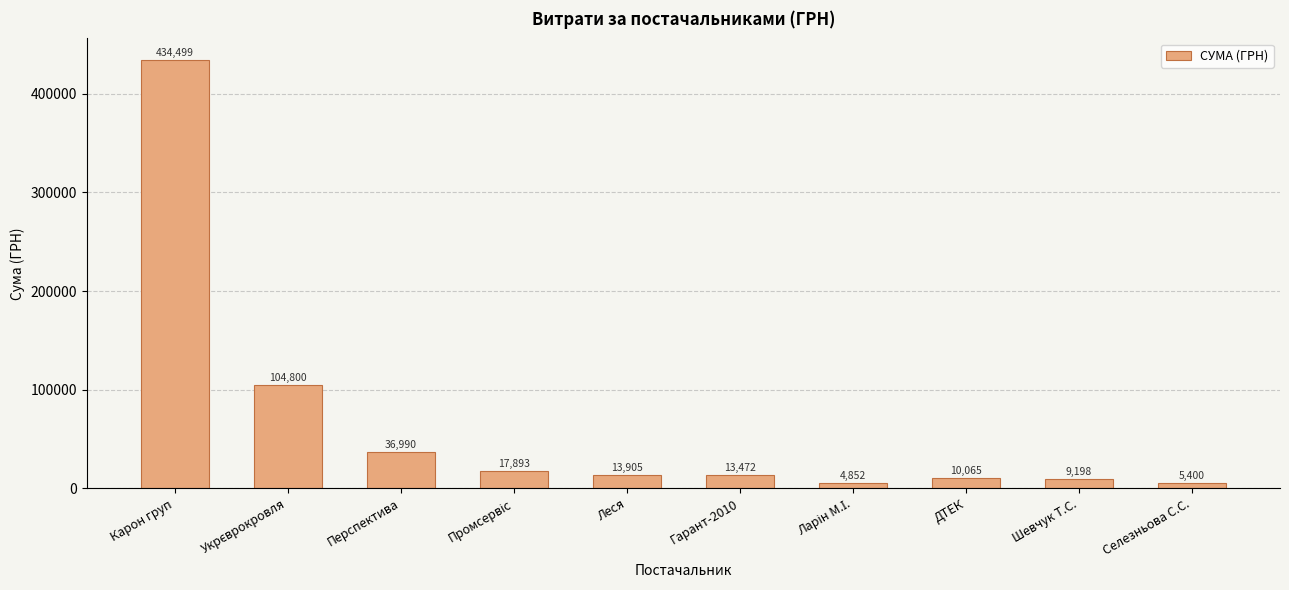

Is it true that the value at Карон груп is 434499.4?

True